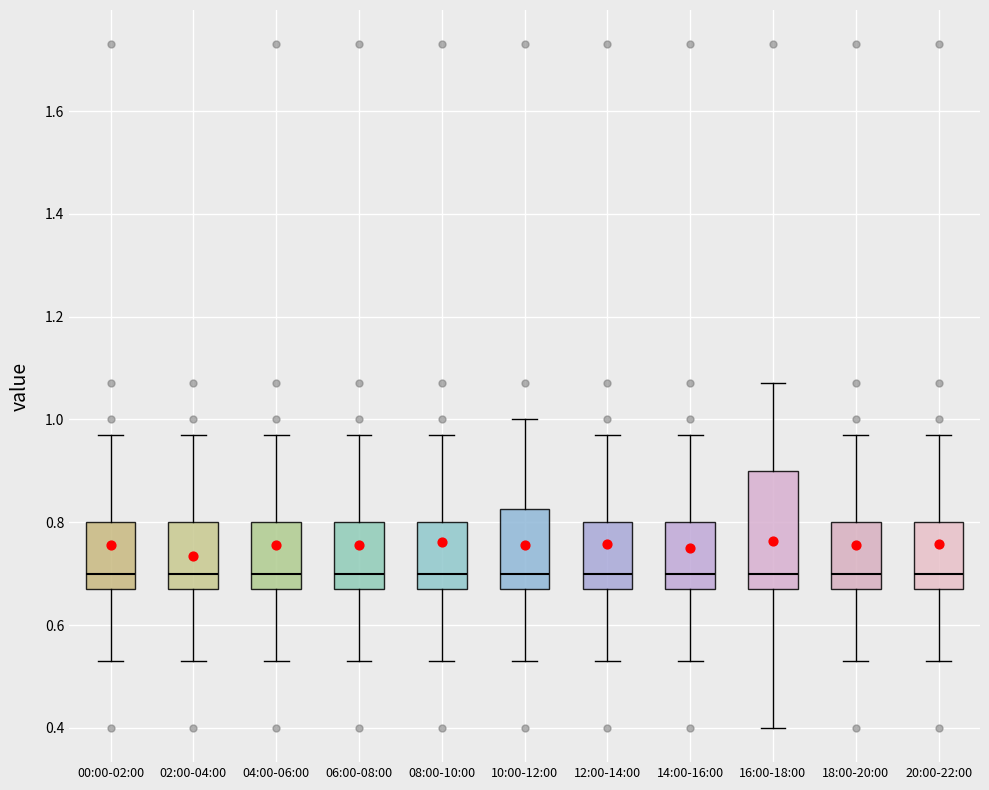

Reading left to right, read every box against the y-axis: the position of its median line, the range the box covers, and the ends of its whiskers. The values are not printed on the chart, so give them approximately, as read against the axis.

00:00-02:00: median 0.70, box 0.68 to 0.80, whiskers 0.54 to 0.98
02:00-04:00: median 0.70, box 0.68 to 0.80, whiskers 0.54 to 0.98
04:00-06:00: median 0.70, box 0.68 to 0.80, whiskers 0.54 to 0.98
06:00-08:00: median 0.70, box 0.68 to 0.80, whiskers 0.54 to 0.98
08:00-10:00: median 0.70, box 0.68 to 0.80, whiskers 0.54 to 0.98
10:00-12:00: median 0.70, box 0.68 to 0.82, whiskers 0.54 to 1.00
12:00-14:00: median 0.70, box 0.68 to 0.80, whiskers 0.54 to 0.98
14:00-16:00: median 0.70, box 0.68 to 0.80, whiskers 0.54 to 0.98
16:00-18:00: median 0.70, box 0.68 to 0.90, whiskers 0.40 to 1.08
18:00-20:00: median 0.70, box 0.68 to 0.80, whiskers 0.54 to 0.98
20:00-22:00: median 0.70, box 0.68 to 0.80, whiskers 0.54 to 0.98